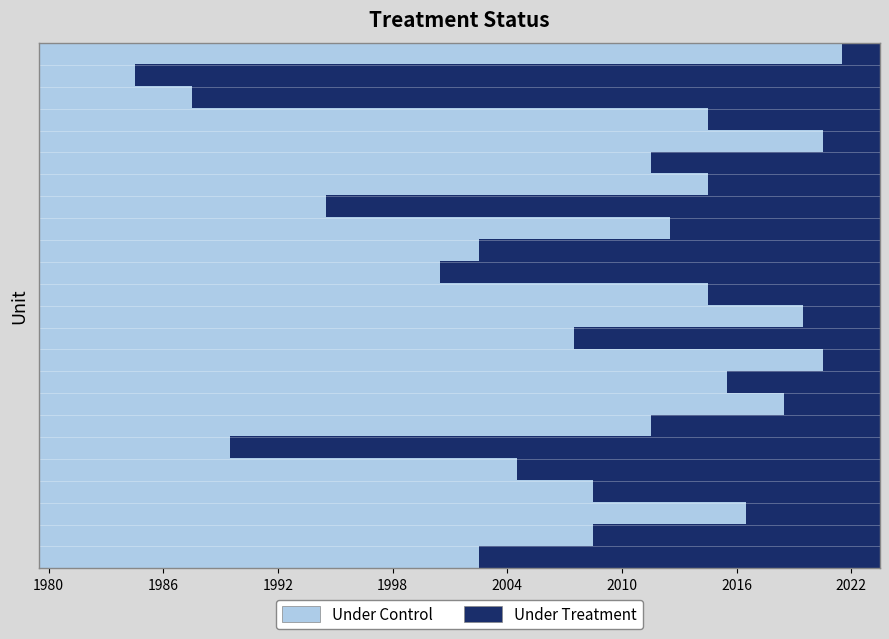

The value at 21 is 2017. True or false?

True